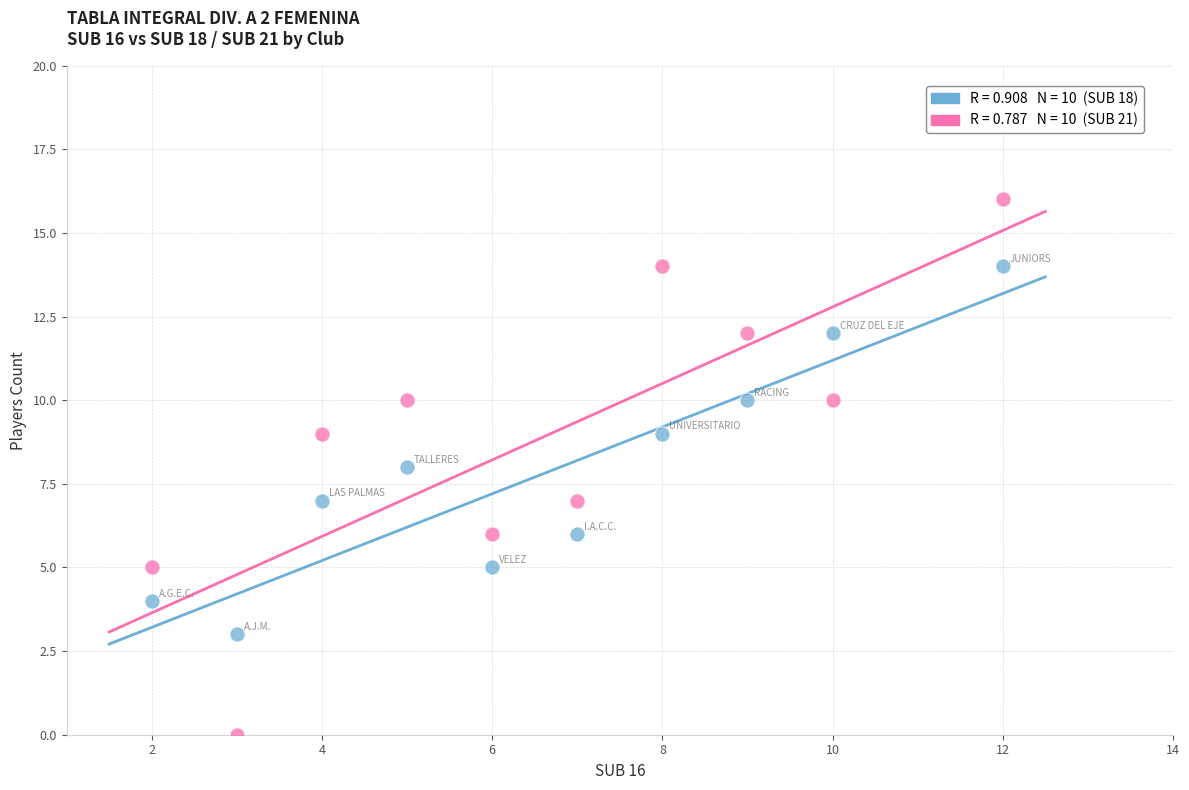

Across all data points, what is the range of Y values (max minus min)?

16